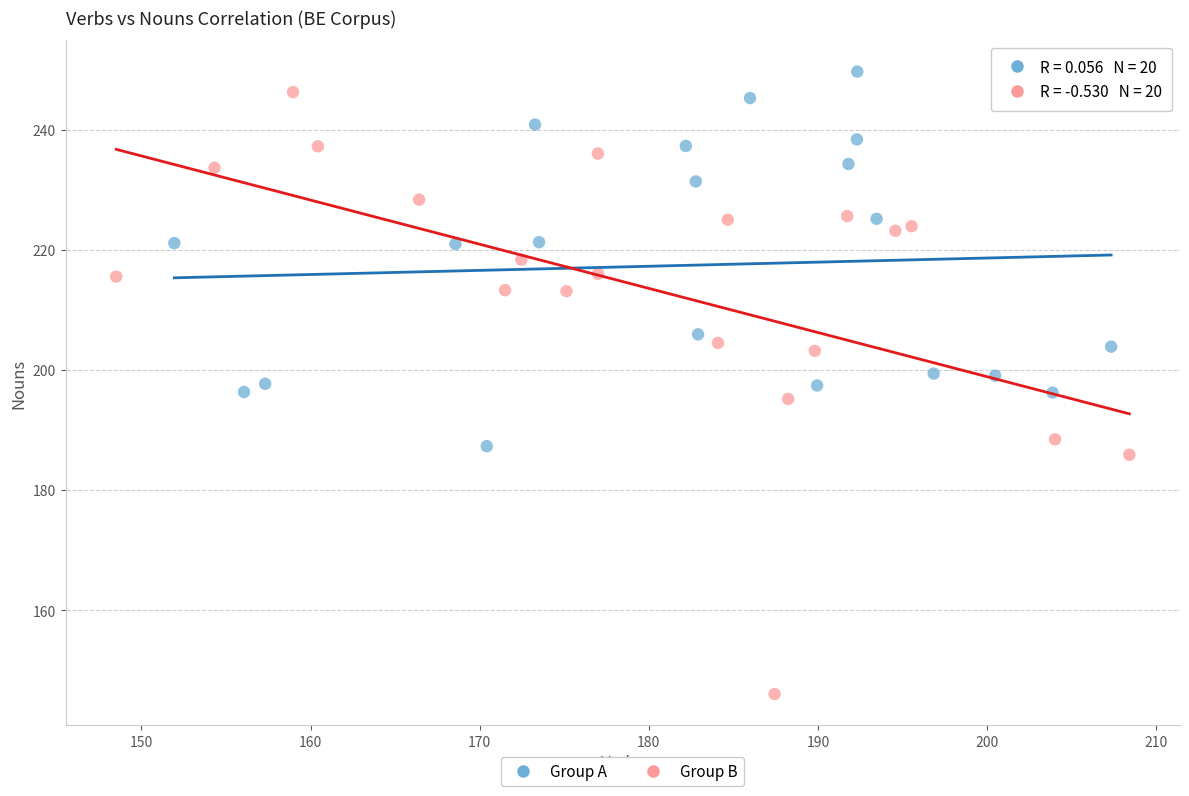

Which series has the largest Y range (max minus min)?

Group B